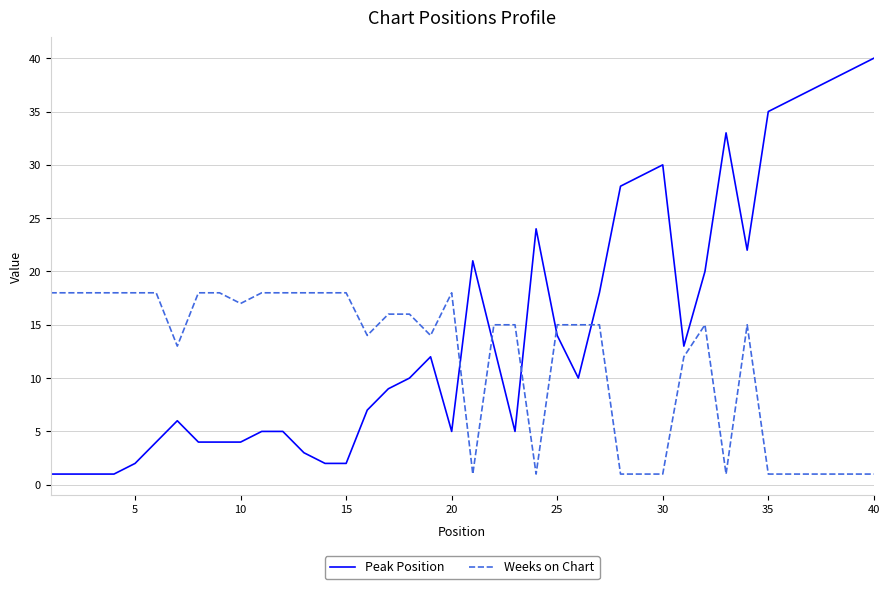

Which series has the largest total across all categories?

Peak Position